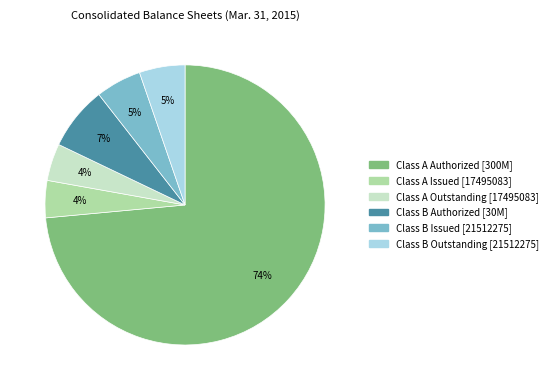

Is there any slice that represents more than half of the pie?

Yes